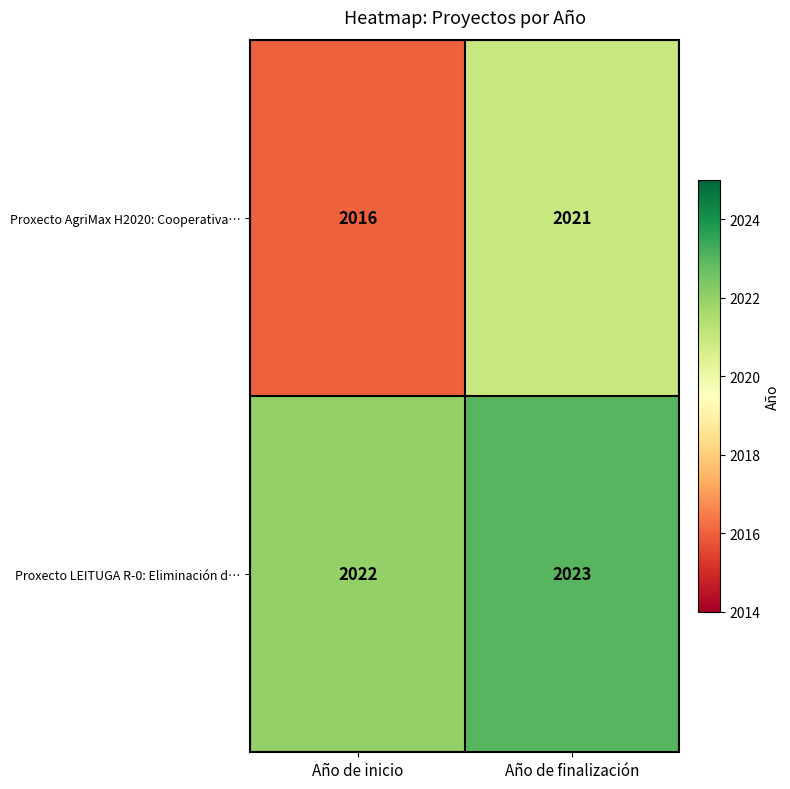

Reading left to right, what are all the values shown in this chart?

Proxecto AgriMax H2020: Cooperativa…: Año de inicio=2016	Año de finalización=2021
Proxecto LEITUGA R-0: Eliminación d…: Año de inicio=2022	Año de finalización=2023